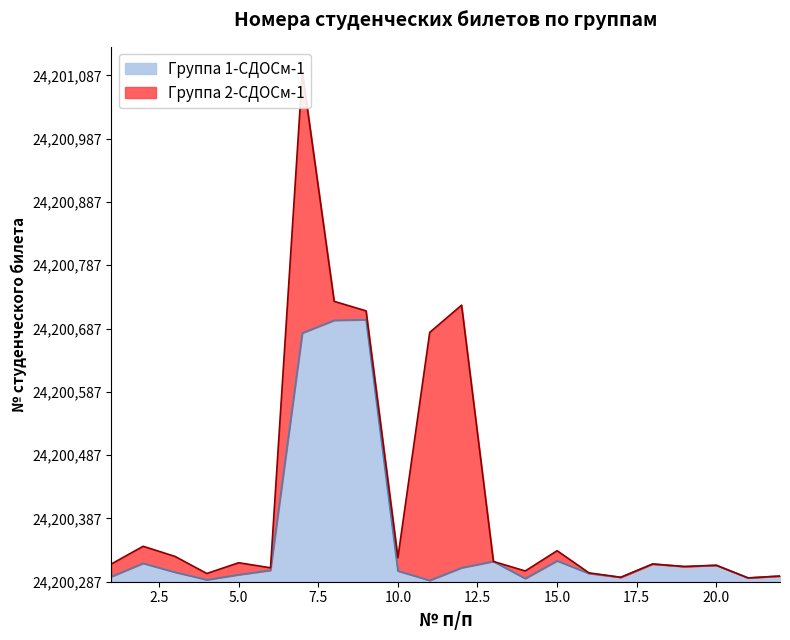

How many categories are shown in the chart?

22